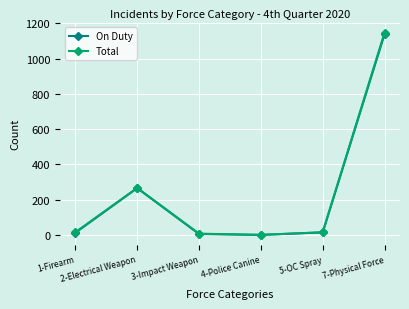

What is the smallest value displayed?

1